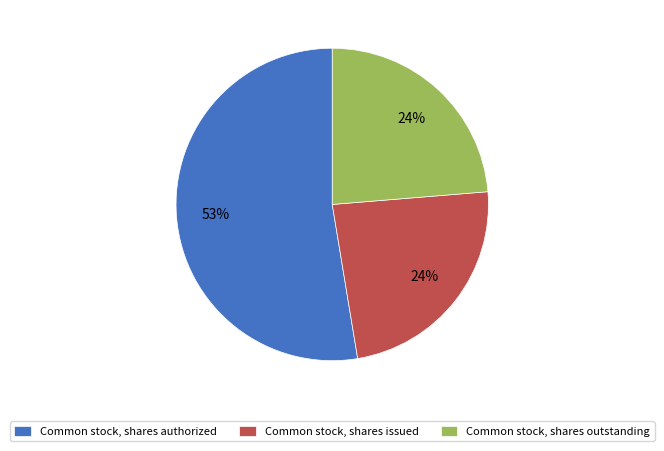

To the nearest percent, what is the difference between the Common stock, shares issued and Common stock, shares authorized slice percentages?

29%